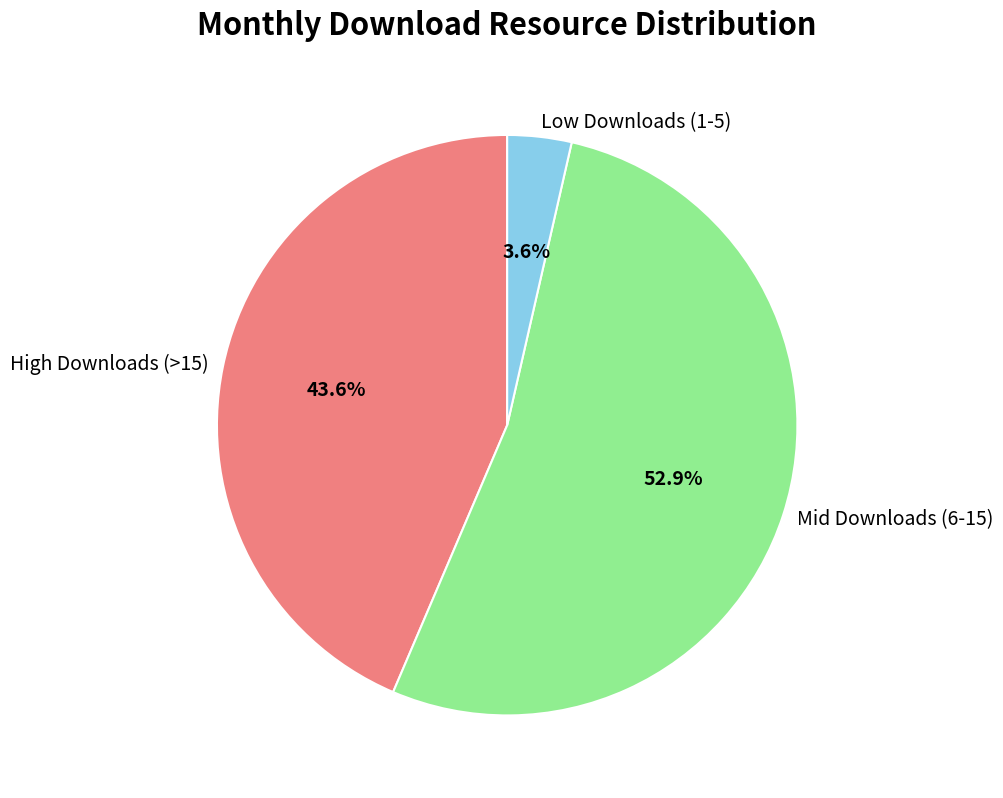

Is there any slice that represents more than half of the pie?

Yes